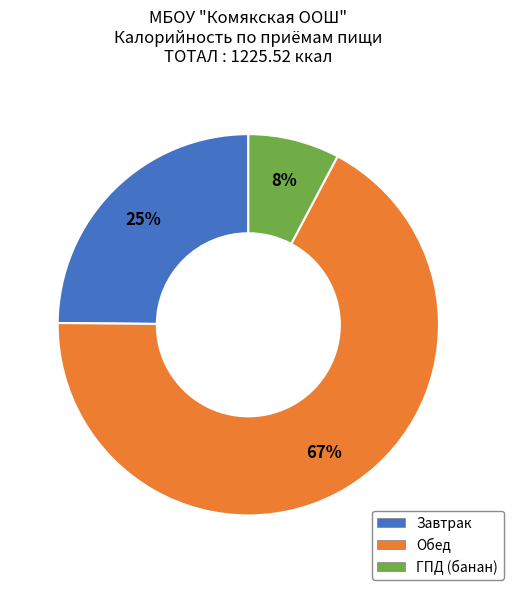

What is the largest slice in the pie chart?

Обед